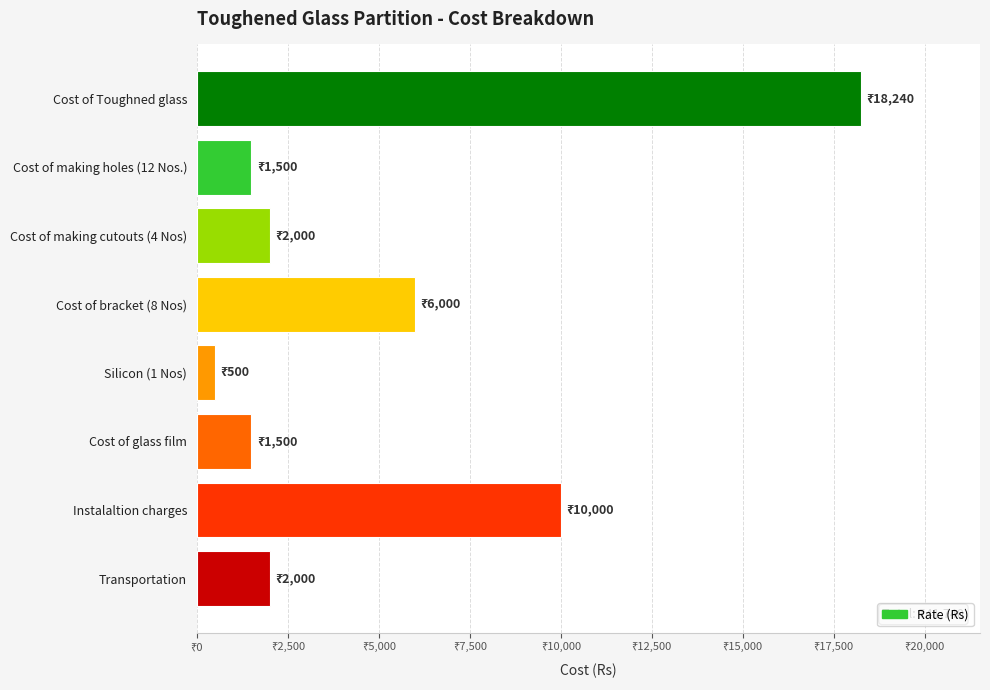

Which category has the lowest value across all series?

Silicon (1 Nos)